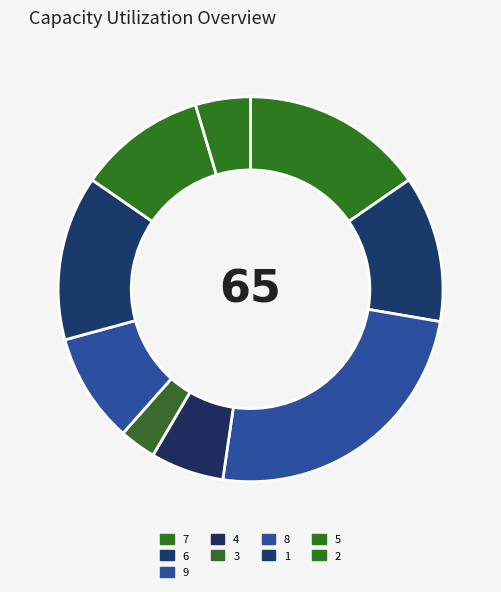

How many segments does this pie chart have?

9